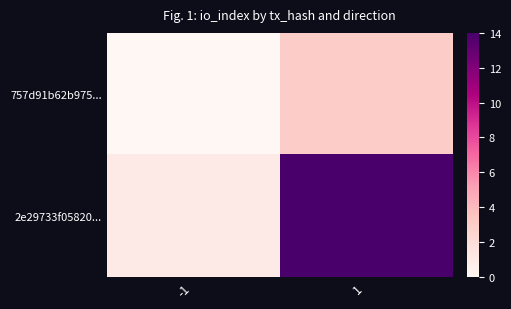

At which category is the sum across all series the highest?

1